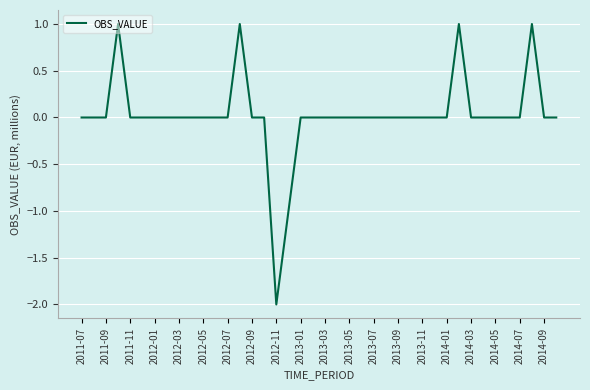

What is the difference between the maximum and minimum values?

3